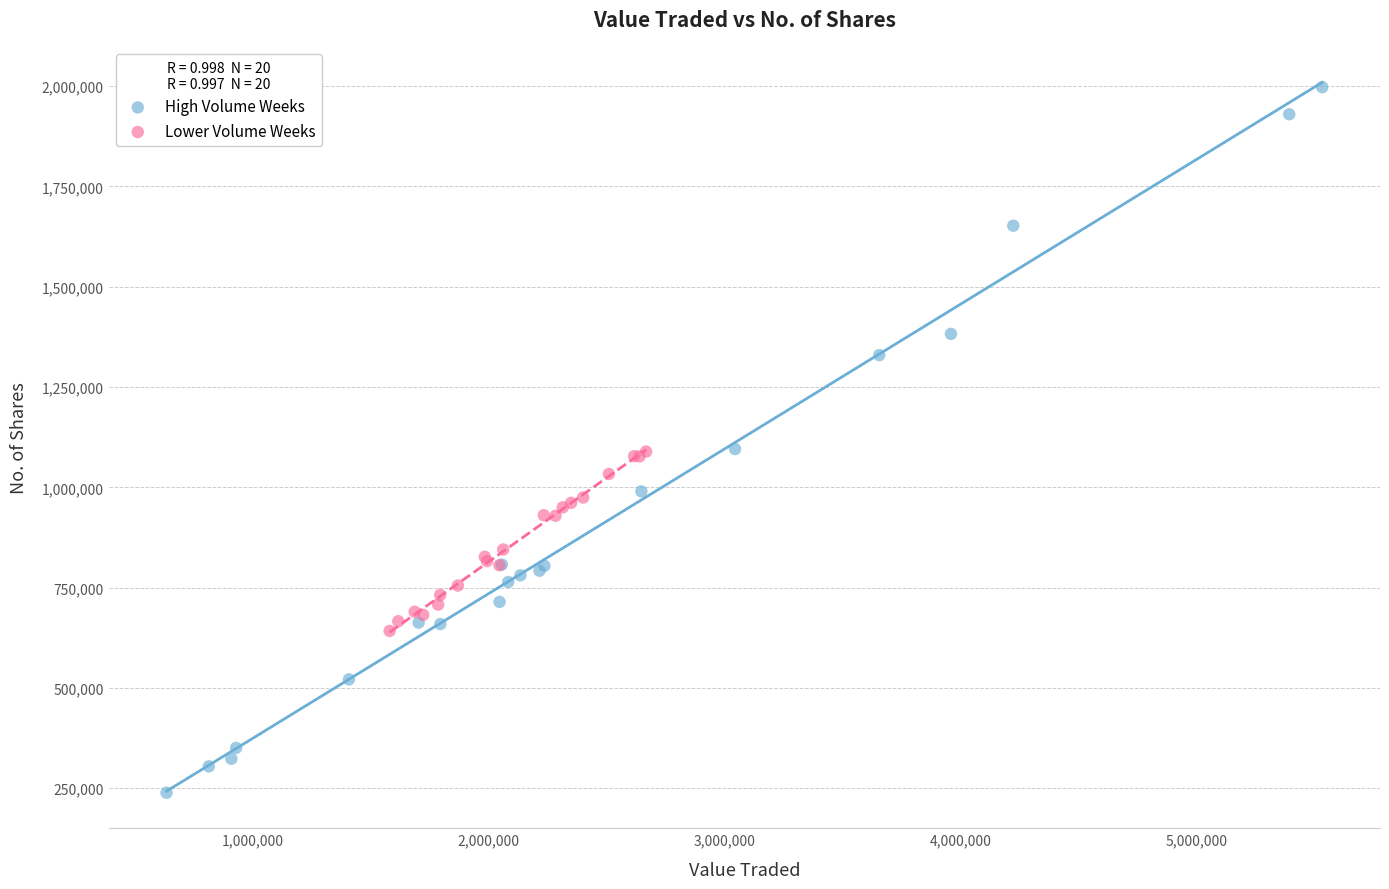

Which series has the widest spread of Y values?

High Volume Weeks